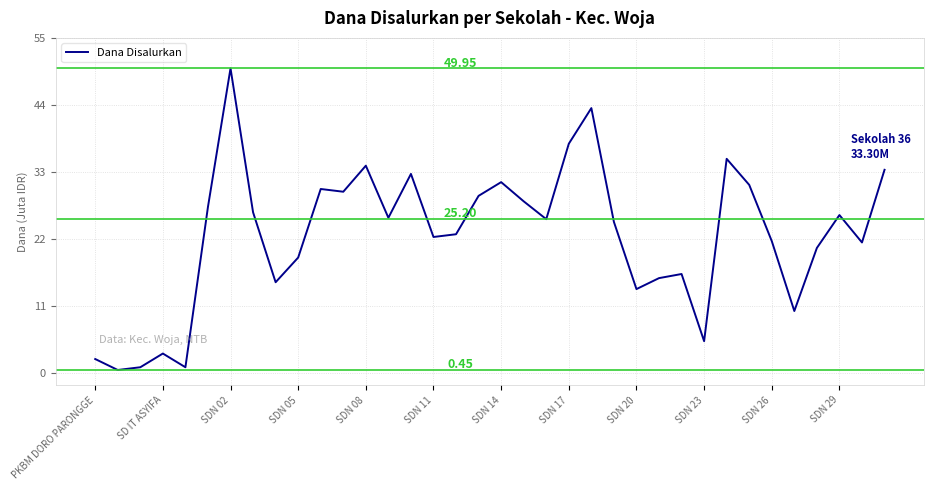

At which category does the data reach its first local peak?

SD IT ASYIFA